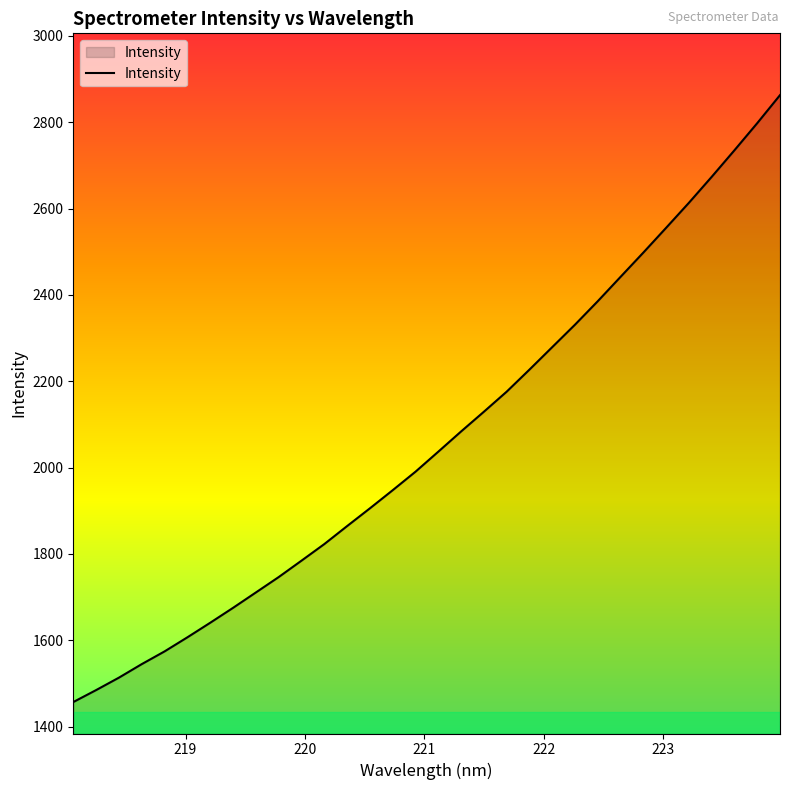

What is the minimum value shown in the chart?

1456.9